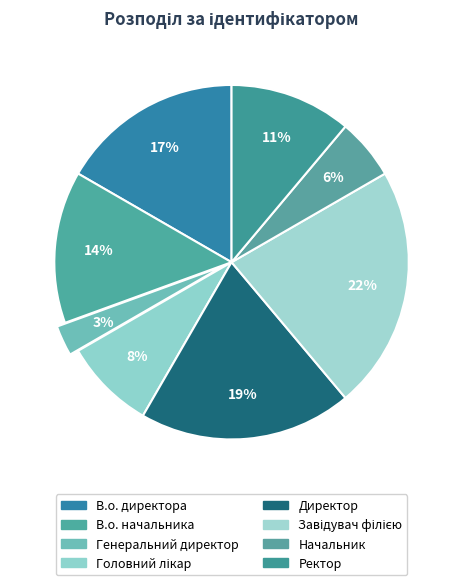

Rank the categories by value from lowest to highest.

Генеральний директор, Начальник, Головний лікар, Ректор, В.о. начальника, В.о. директора, Директор, Завідувач філією